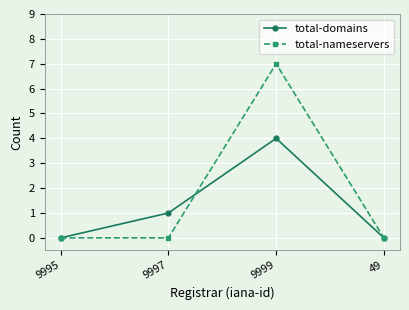

What position from the right is 9997?

3